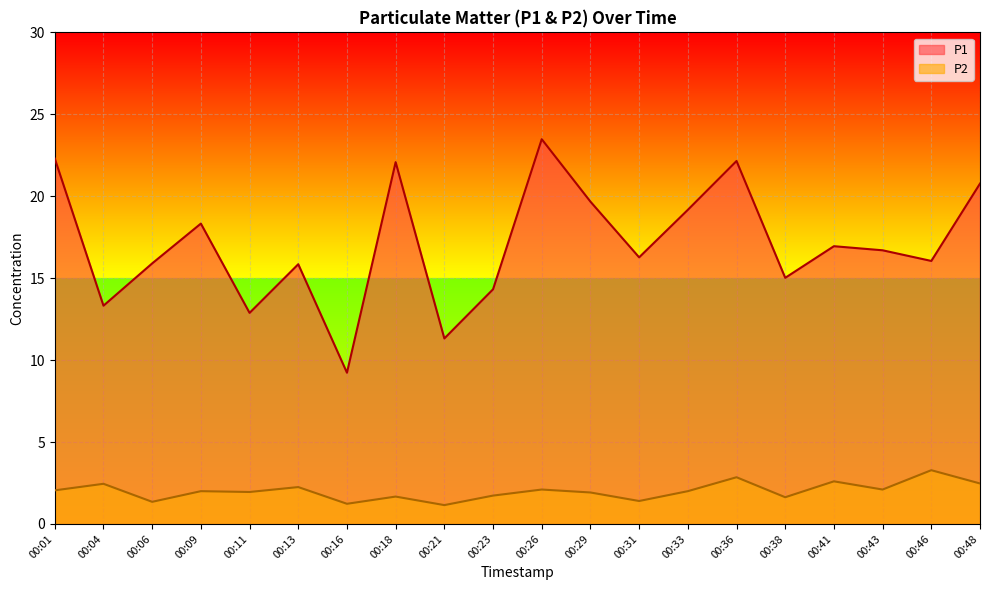

Count the number of data series in this chart.

2